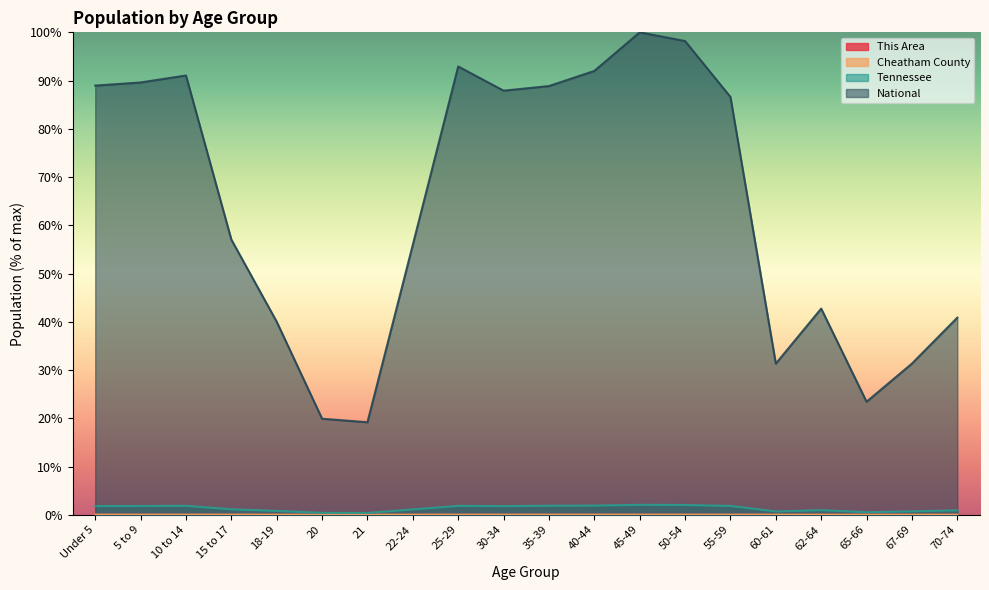

Which category has the highest value in the National series?

45-49